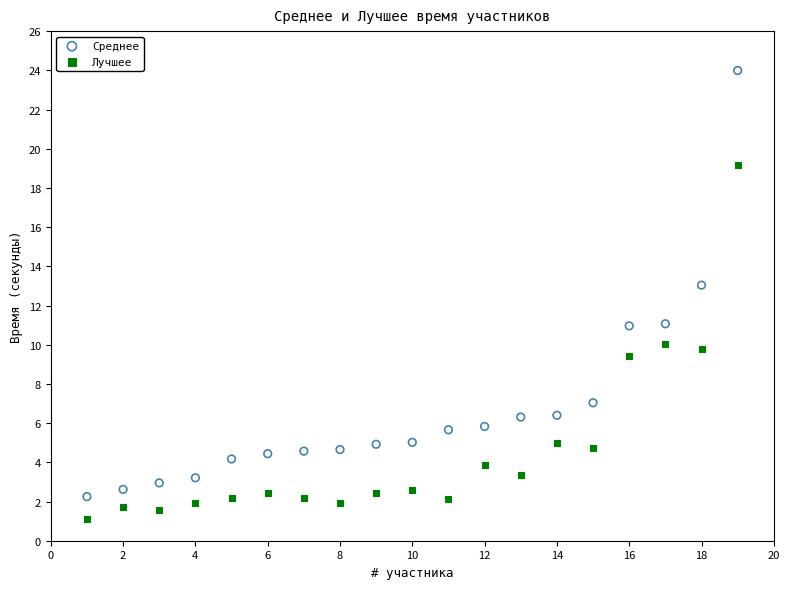

What is the X range (max minus min) for the scatter plot?

18.0